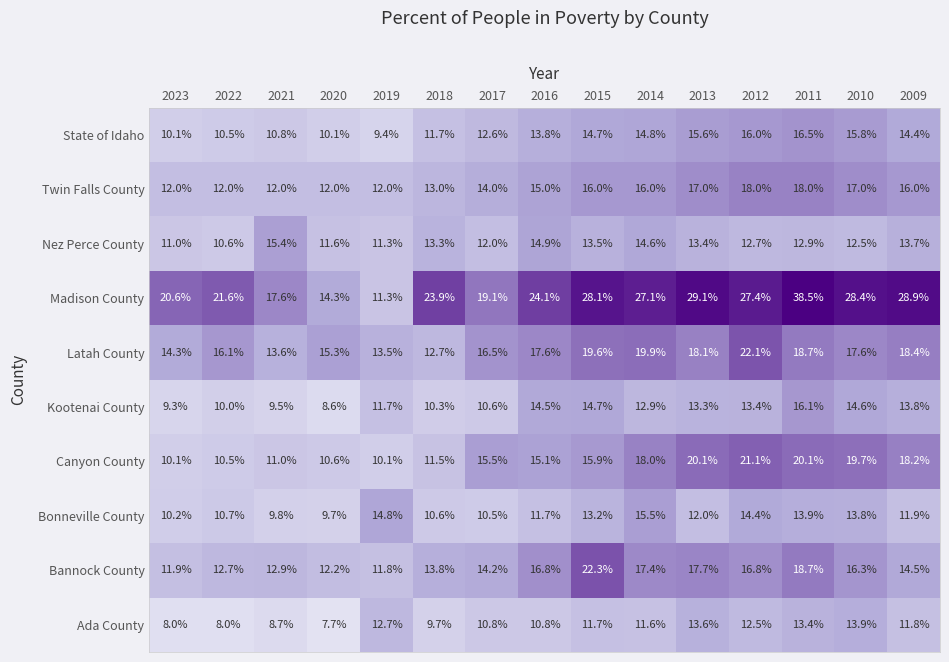

How many data points does each series have?

15